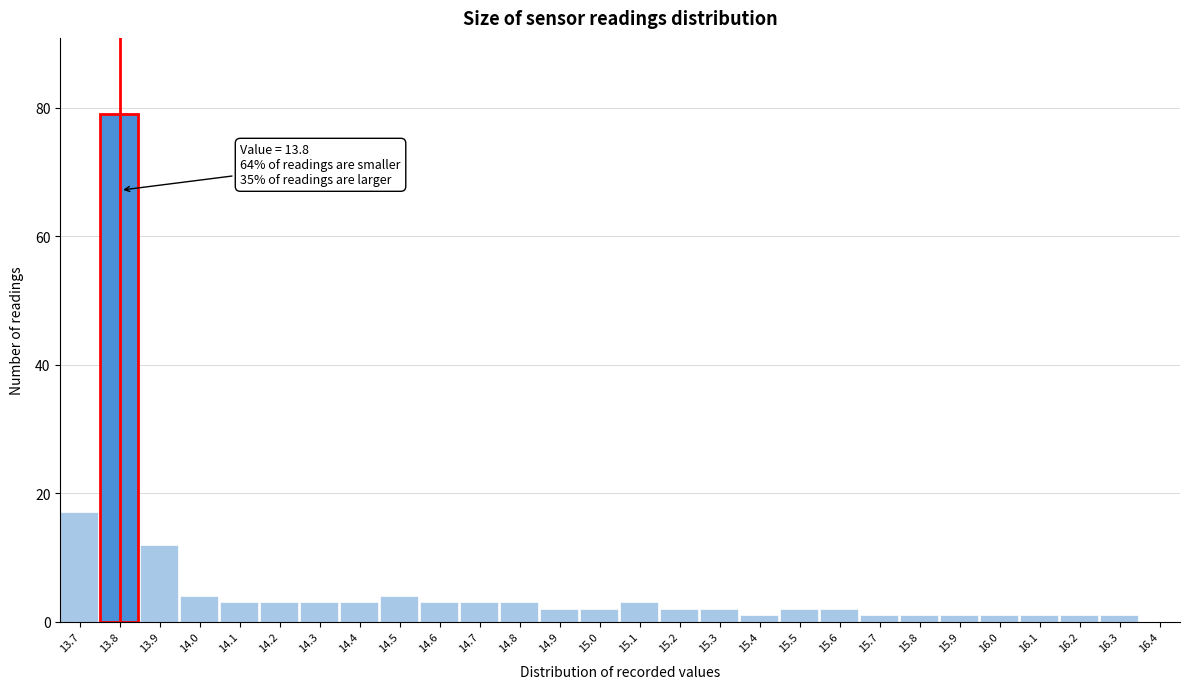

Over which range of the x-axis is the bar tallest?

13.75 to 13.85